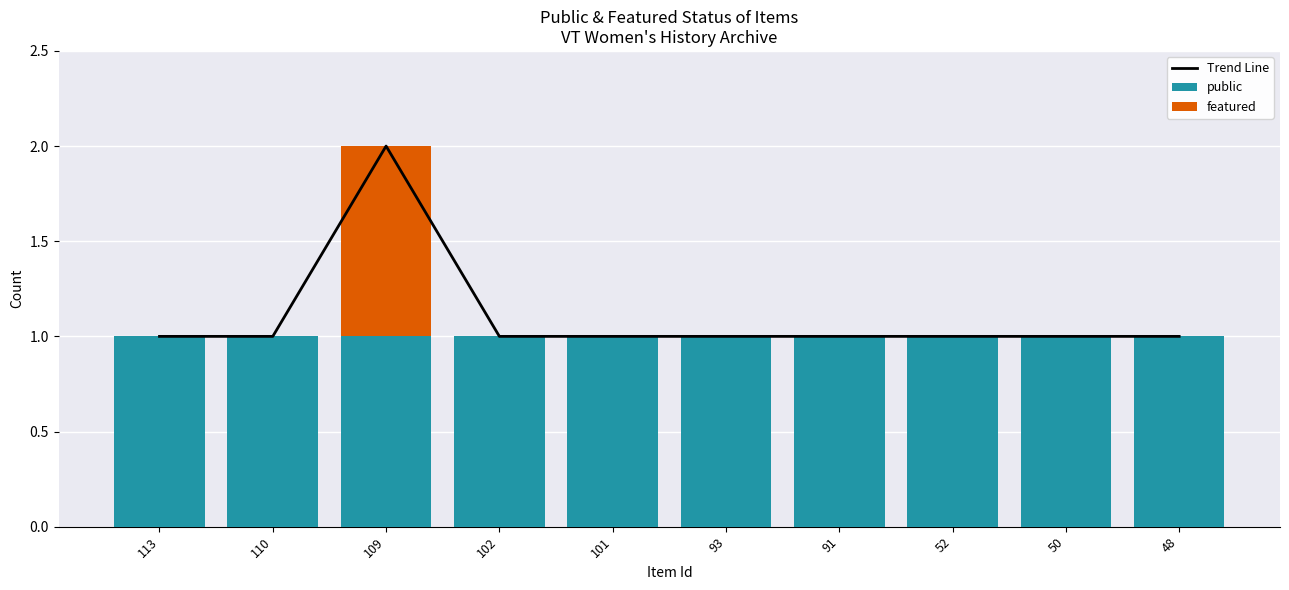

Which series has the largest total across all categories?

Trend Line